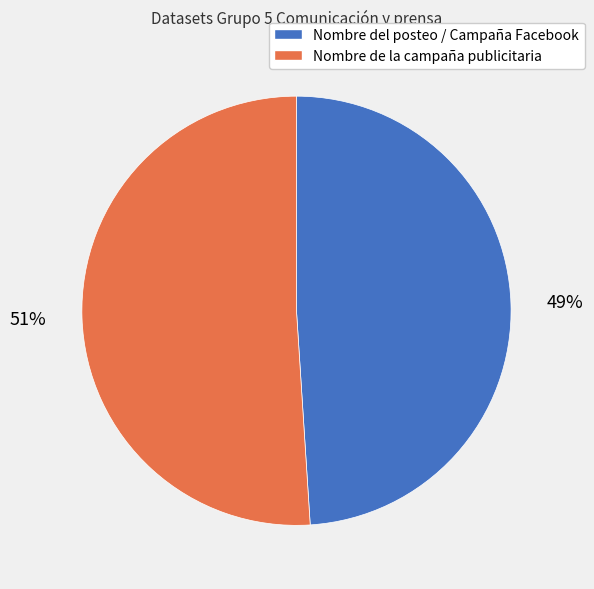

Which category has the smallest portion of the pie?

Nombre del posteo / Campaña Facebook